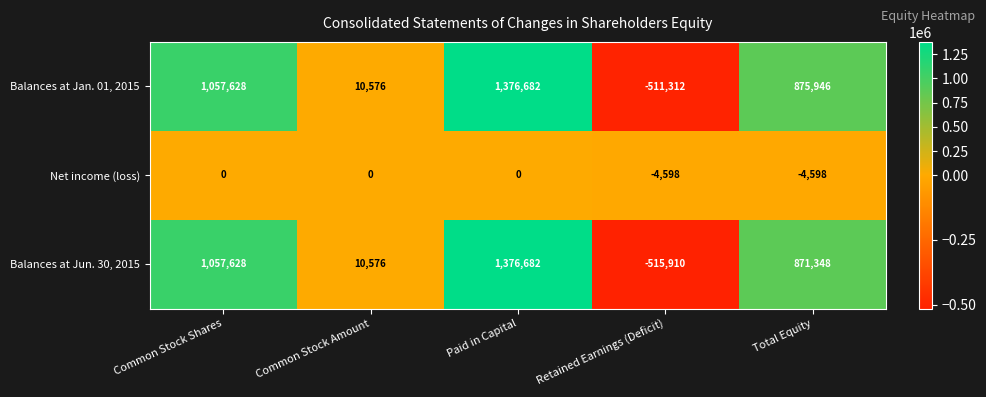

Which series changed the most between Common Stock Amount and Retained Earnings (Deficit)?

Balances at Jun. 30, 2015